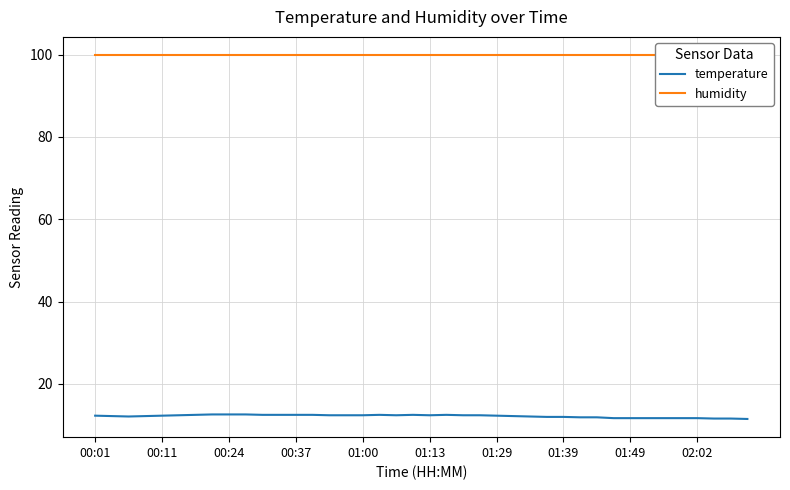

Which series has the widest spread of values?

temperature